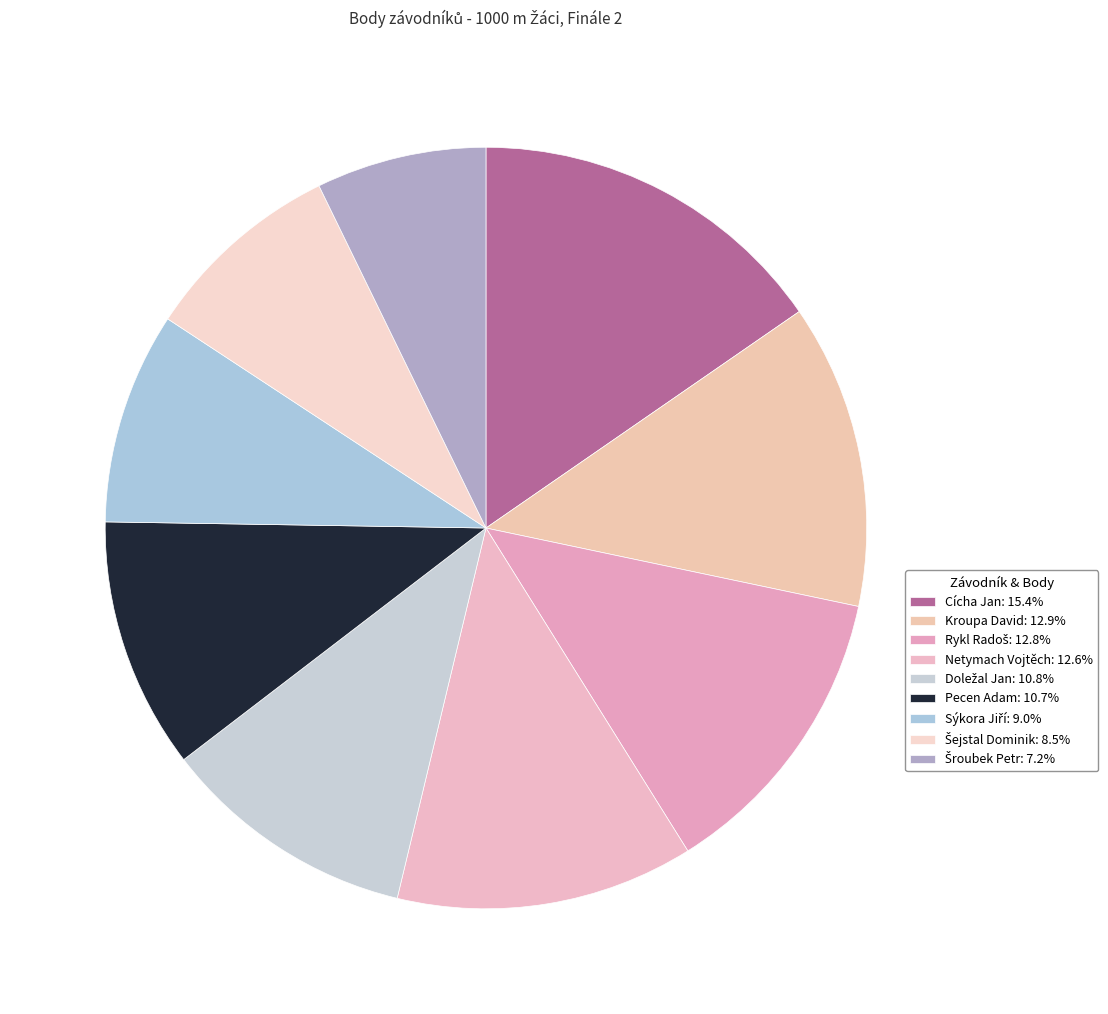

How many slices are in this pie chart?

9